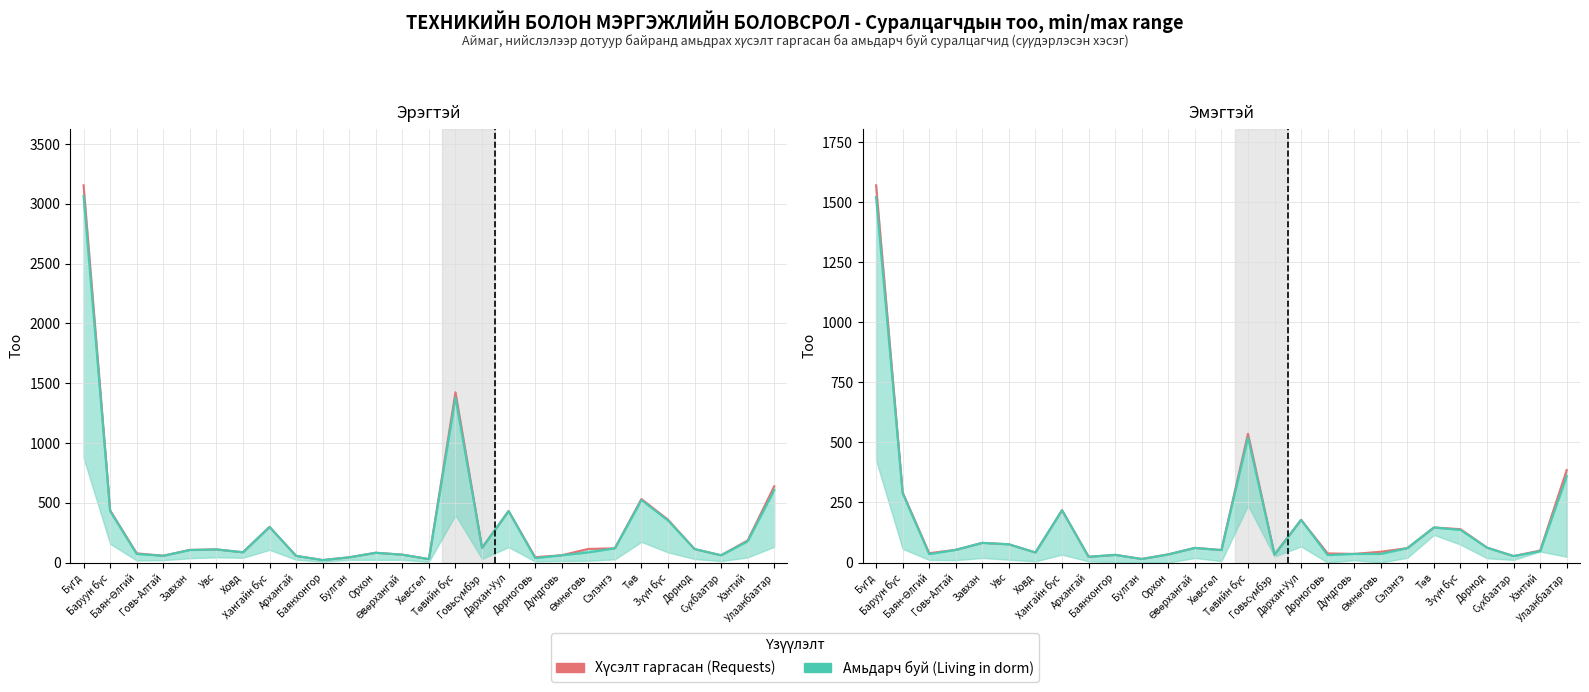

Which series has the largest total across all categories?

Хүсэлт (Эрэгтэй)